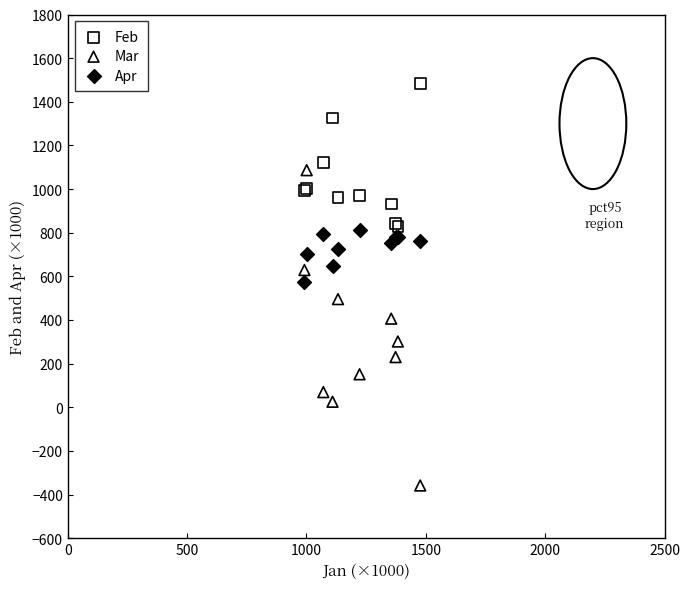

What are all the series names shown in the legend?

Feb, Mar, Apr